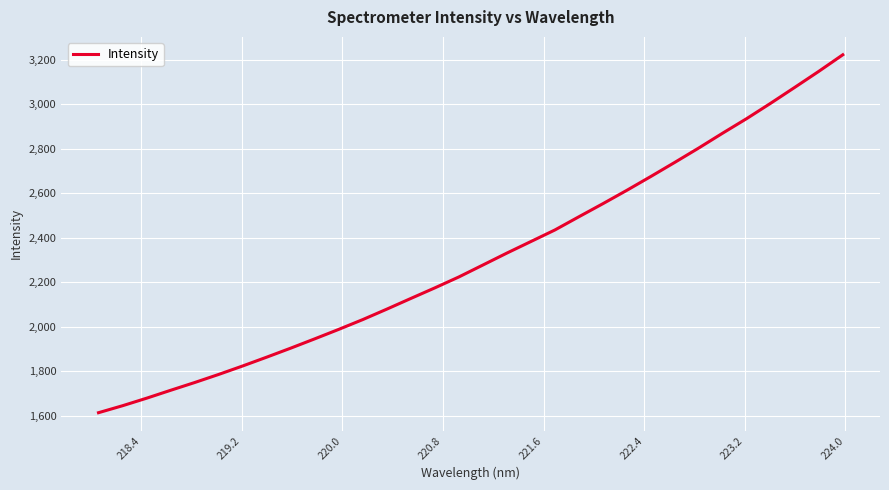

What is the maximum value shown in the chart?

3221.8